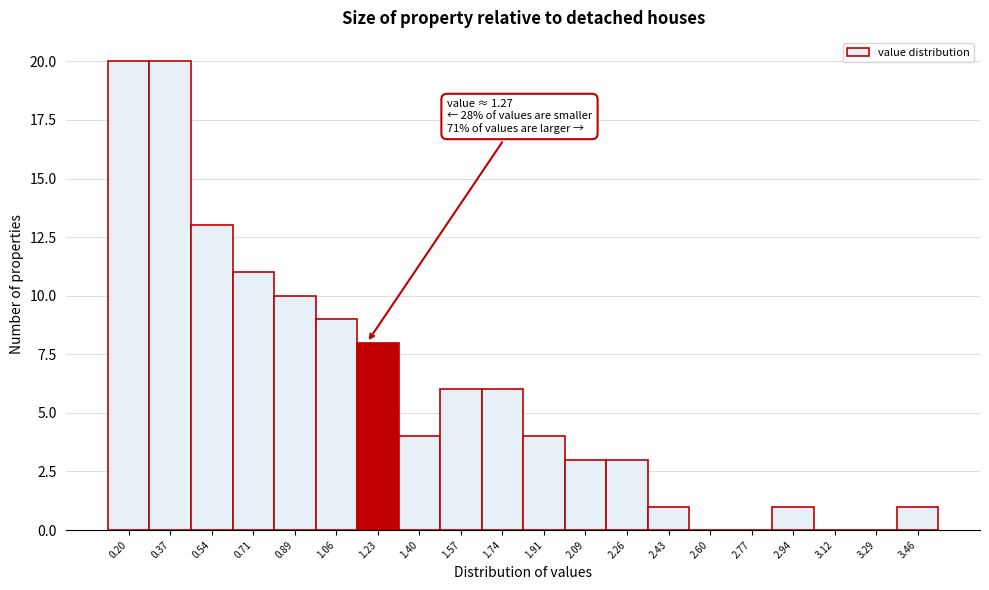

Reading left to right, what are all the values shown in this chart?

0.20=20	0.37=20	0.54=13	0.71=11	0.89=10	1.06=9	1.23=8	1.40=4	1.57=6	1.74=6	1.91=4	2.09=3	2.26=3	2.43=1	2.60=0	2.77=0	2.94=1	3.12=0	3.29=0	3.46=1